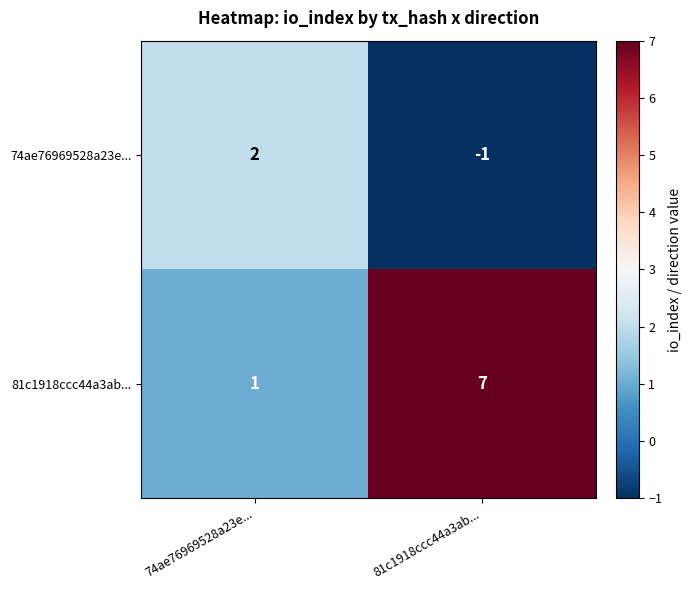

The 81c1918ccc44a3ab... series shows 7 at 81c1918ccc44a3ab.... True or false?

True